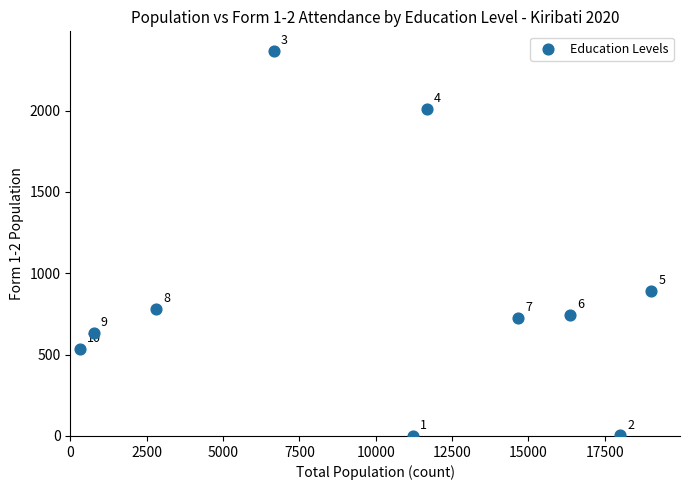

What Y value in the scatter plot is closest to 1184?

894